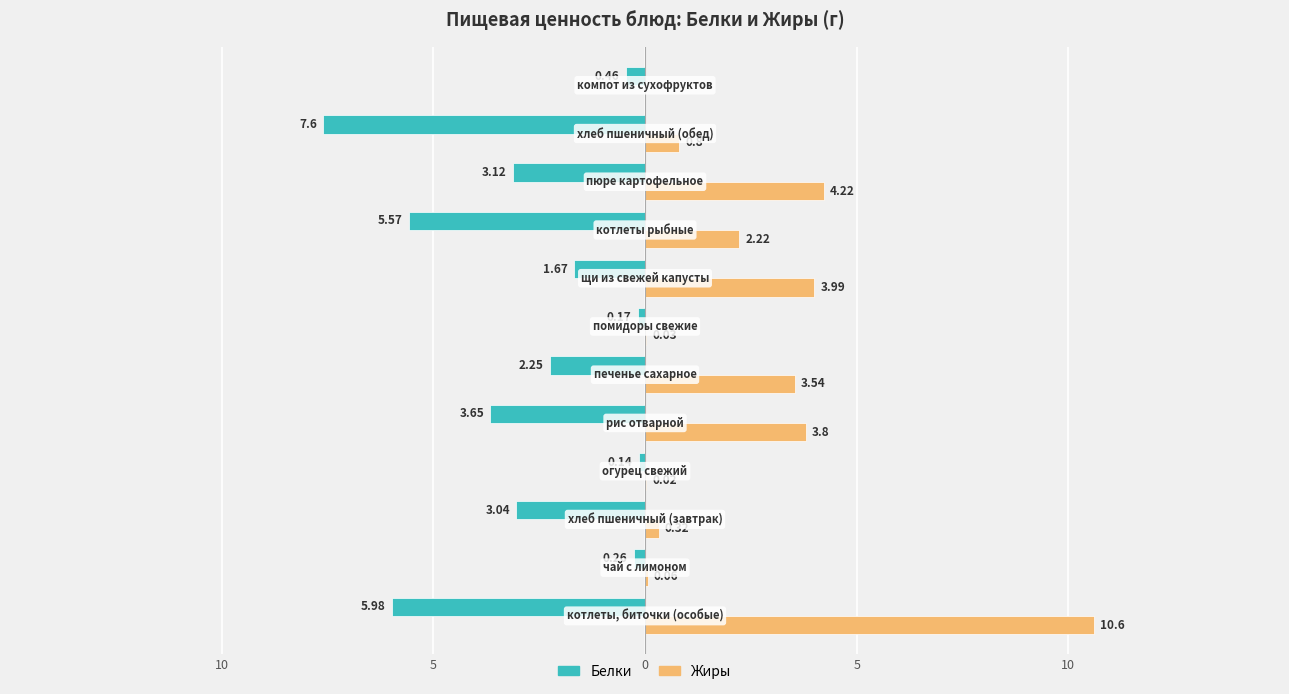

Reading right to left, what are all the values shown in this chart?

Белки: -0.5	-7.6	-3.1	-5.6	-1.7	-0.2	-2.2	-3.6	-0.1	-3.0	-0.3	-6.0
Жиры: 0.0	0.8	4.2	2.2	4.0	0.0	3.5	3.8	0.0	0.3	0.1	10.6